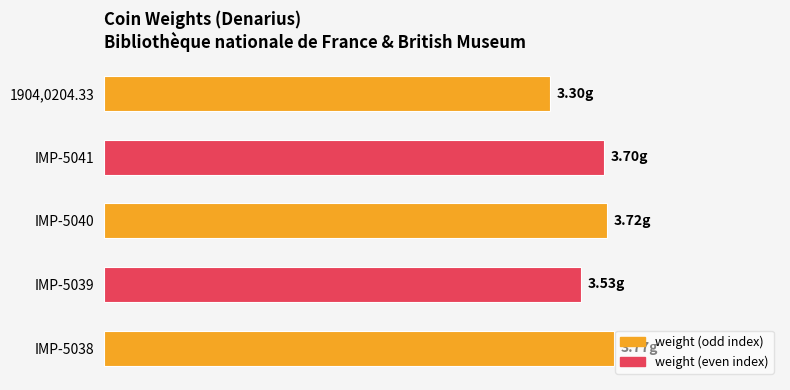

Are the bars horizontal?

Yes